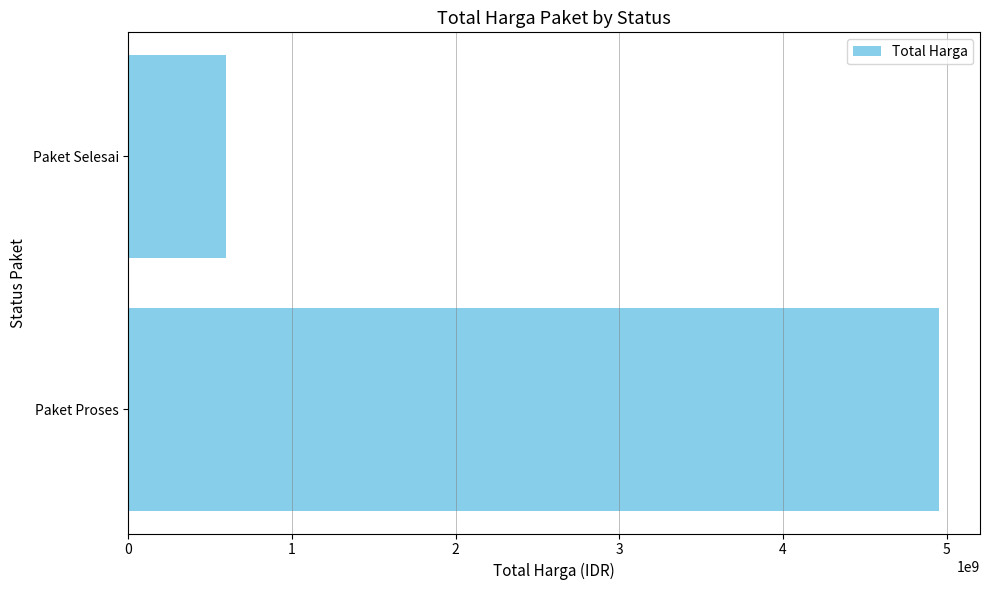

What is the smallest value displayed?

595087500